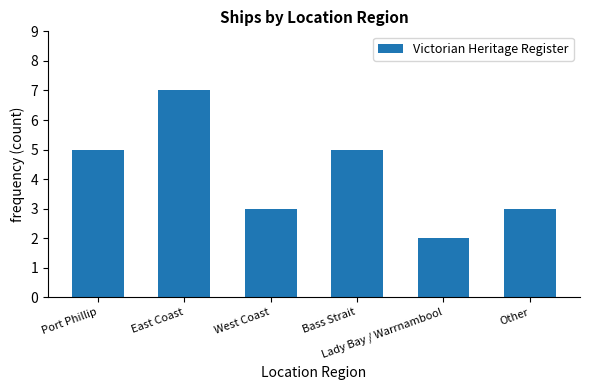

What is the difference between the maximum and second lowest values?

4